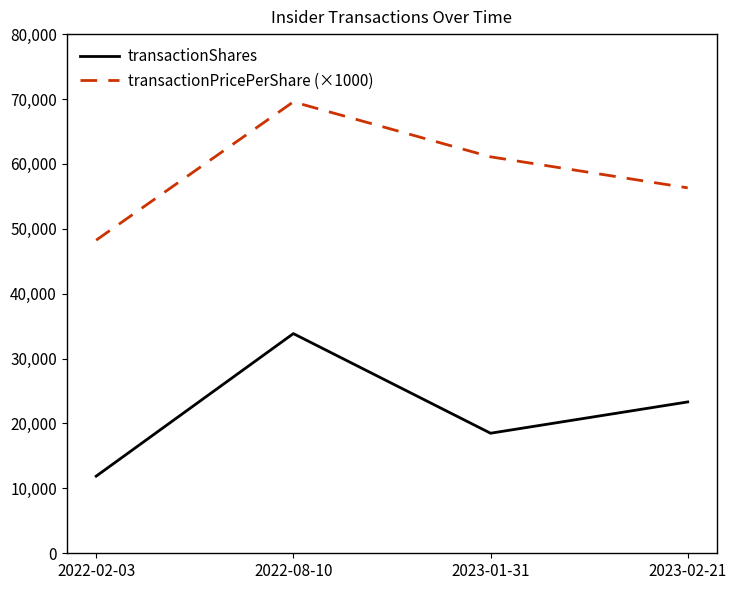

At which category does transactionShares reach its first local peak?

2022-08-10